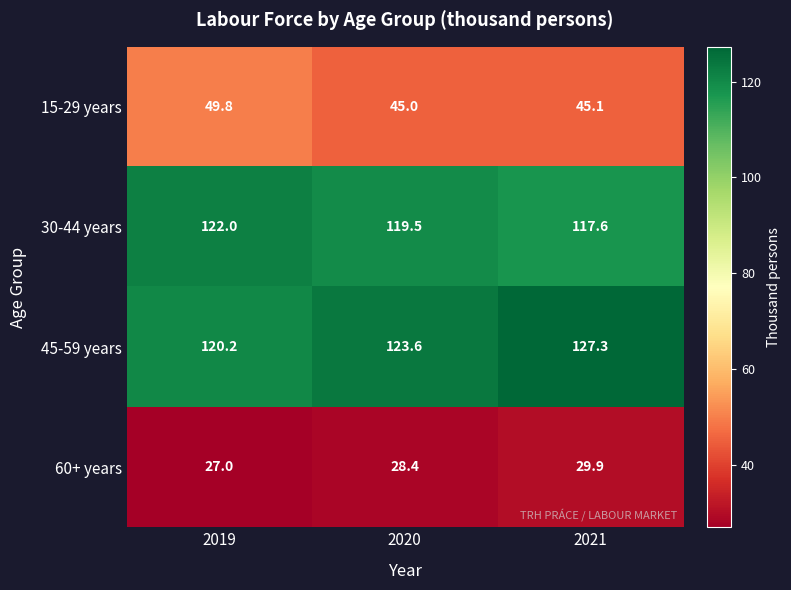

At 2019, list the series in order from largest to smallest.

30-44 years, 45-59 years, 15-29 years, 60+ years